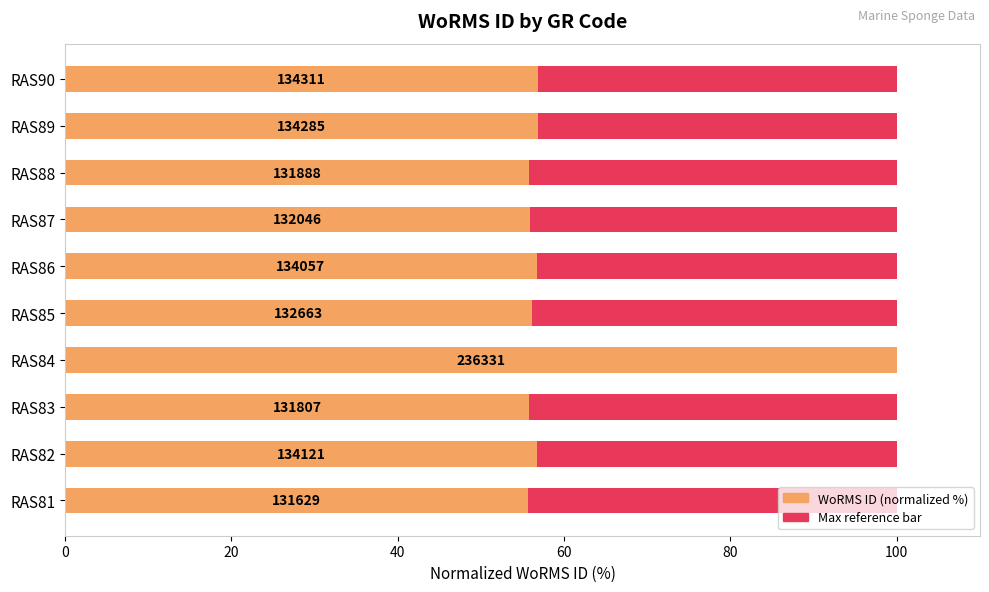

Rank the series by their average value, from highest to lowest.

WoRMS ID (normalized %), Maximum WoRMS ID (scaled)